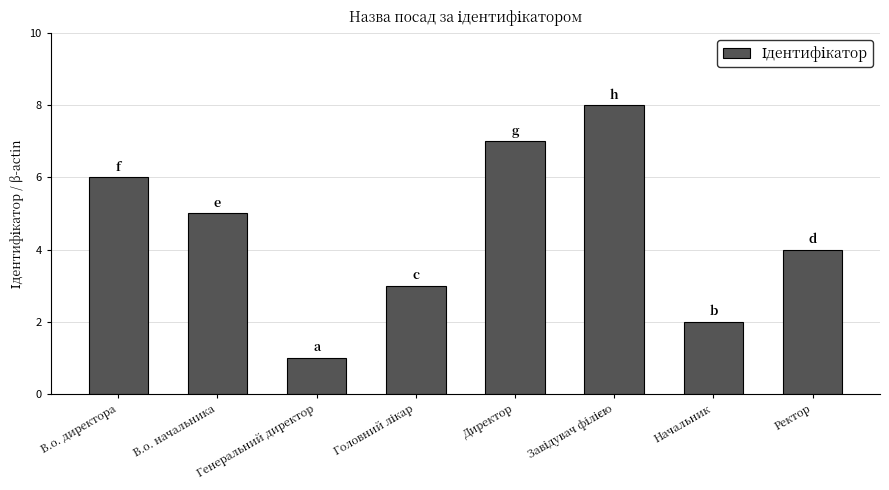

What is the label of the 8th bar from the left?

Ректор